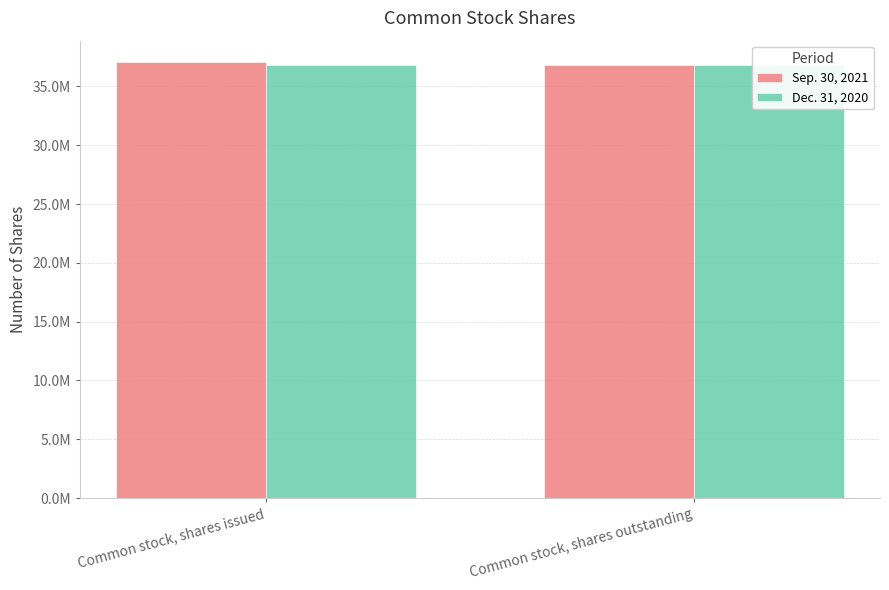

Rank the series at Common stock, shares outstanding from lowest to highest value.

Sep. 30, 2021, Dec. 31, 2020